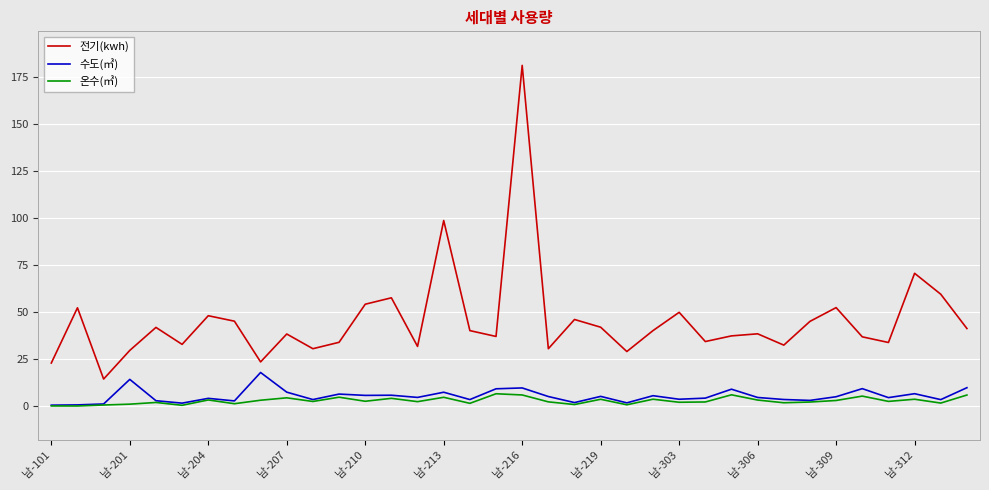

What is the sum of all 온수(㎥) values?

106.7